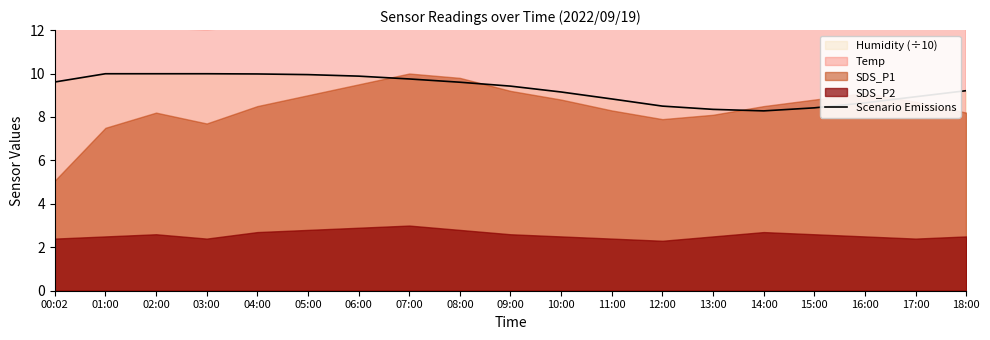

Reading right to left, extract all data points from this chart.

18:00=9.2	17:00=8.9	16:00=8.7	15:00=8.4	14:00=8.3	13:00=8.3	12:00=8.5	11:00=8.8	10:00=9.2	09:00=9.4	08:00=9.6	07:00=9.8	06:00=9.9	05:00=9.9	04:00=10.0	03:00=10.0	02:00=10.0	01:00=10.0	00:02=9.6